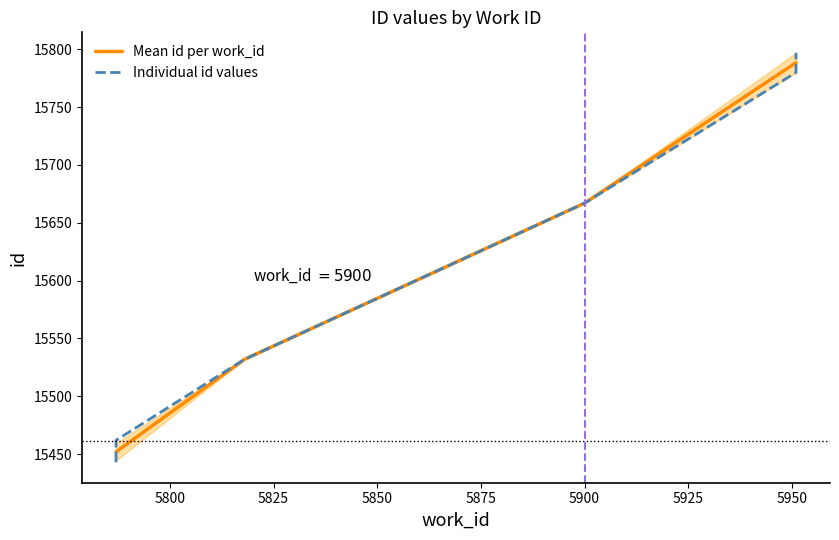

True or false: Mean id per work_id has more than 0 points higher than both neighbors.

False